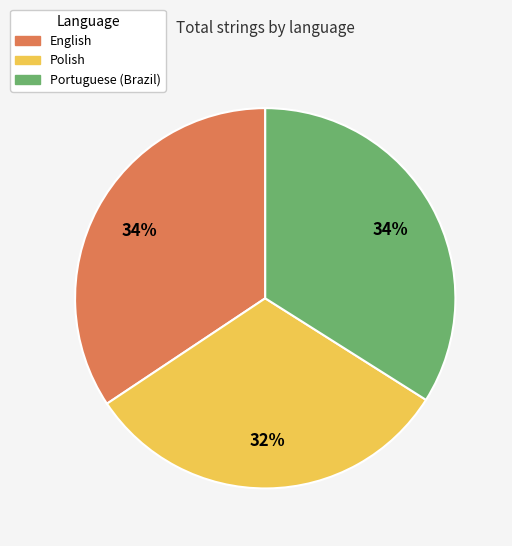

Is there a majority slice in this chart?

No